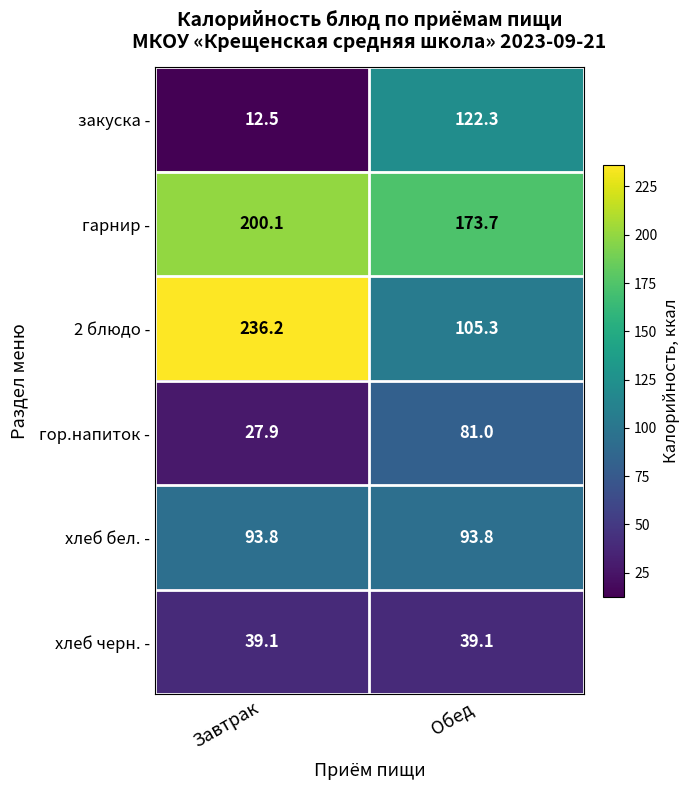

Is it true that хлеб бел. - equals 143.3 at Обед?

False